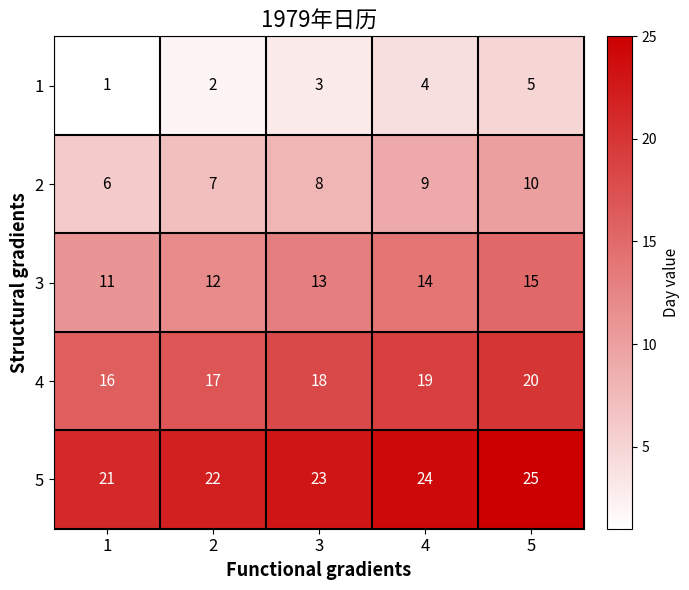

How many series are shown in this chart?

5